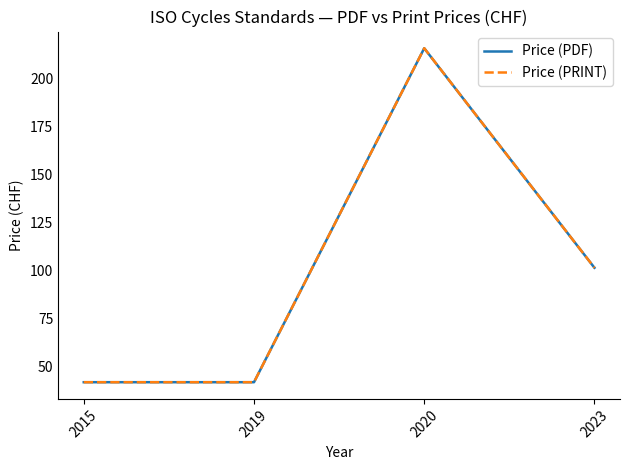

What is the value of the Price (PDF) point at the 3rd from the left?

216.0